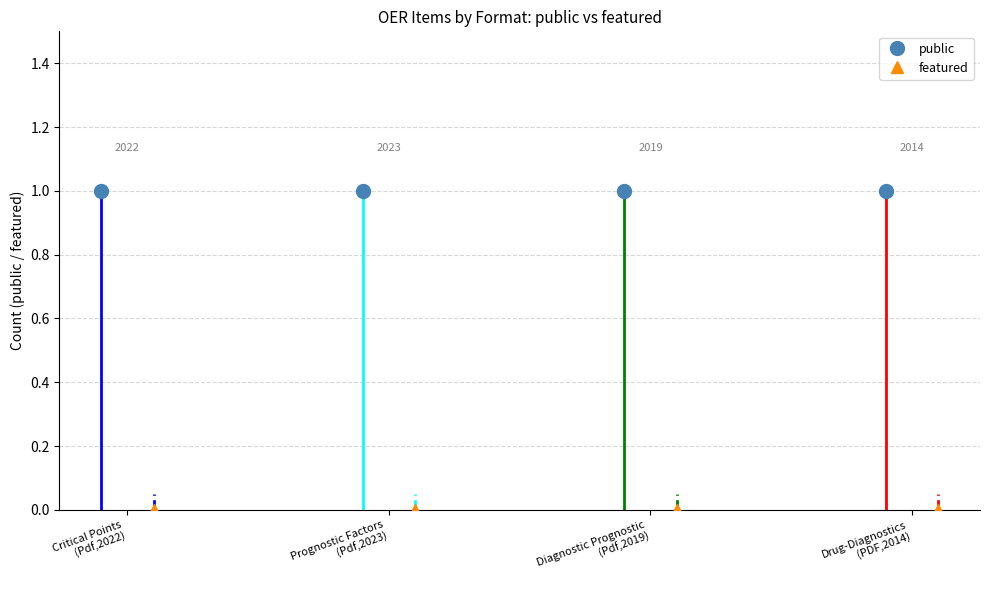

Is it true that featured equals 0 at Pdf ?

True